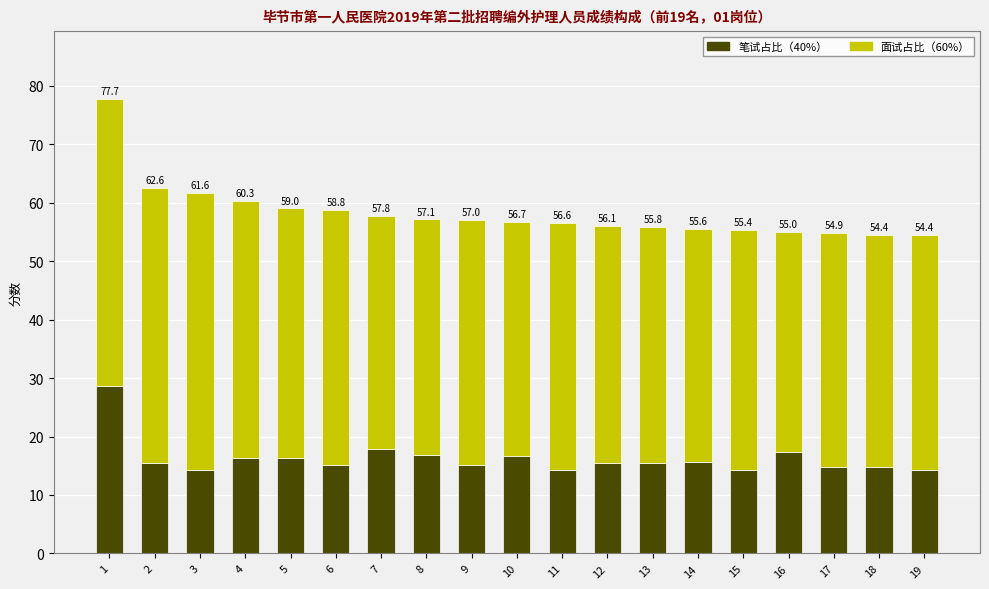

Where does the 笔试占比（40%） series first go above 15?

1